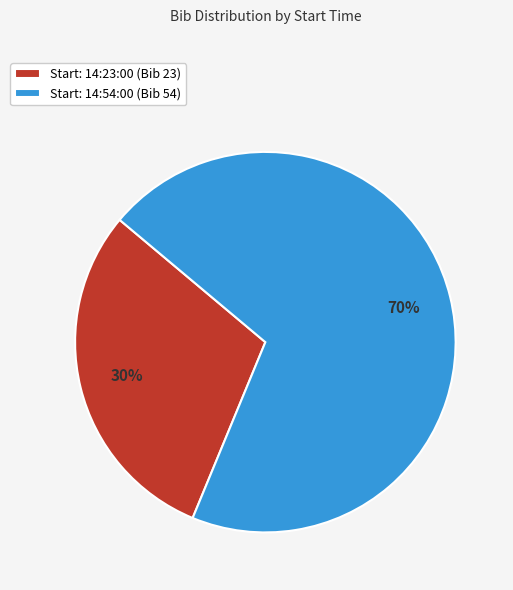

Do Start: 14:23:00 (Bib 23) and Start: 14:54:00 (Bib 54) together represent more than half of the pie?

Yes